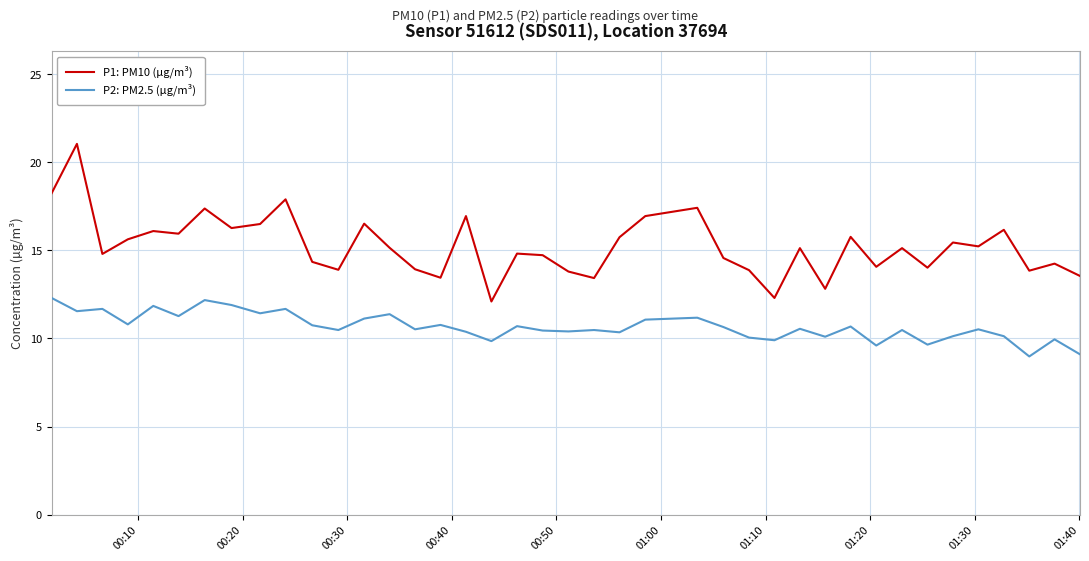

What is the difference between the maximum and minimum values in the P2: PM2.5 (µg/m³) series?

3.3